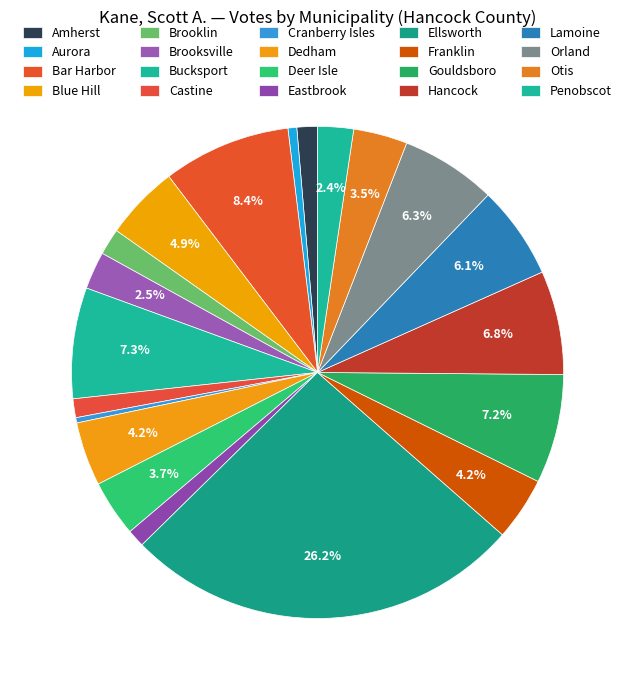

Which category has the biggest portion of the pie?

Ellsworth